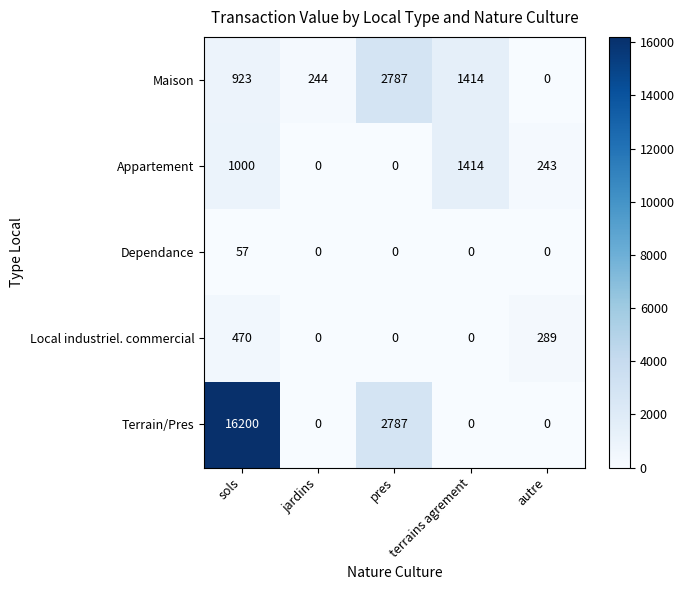

Which category has the highest value across all series?

sols